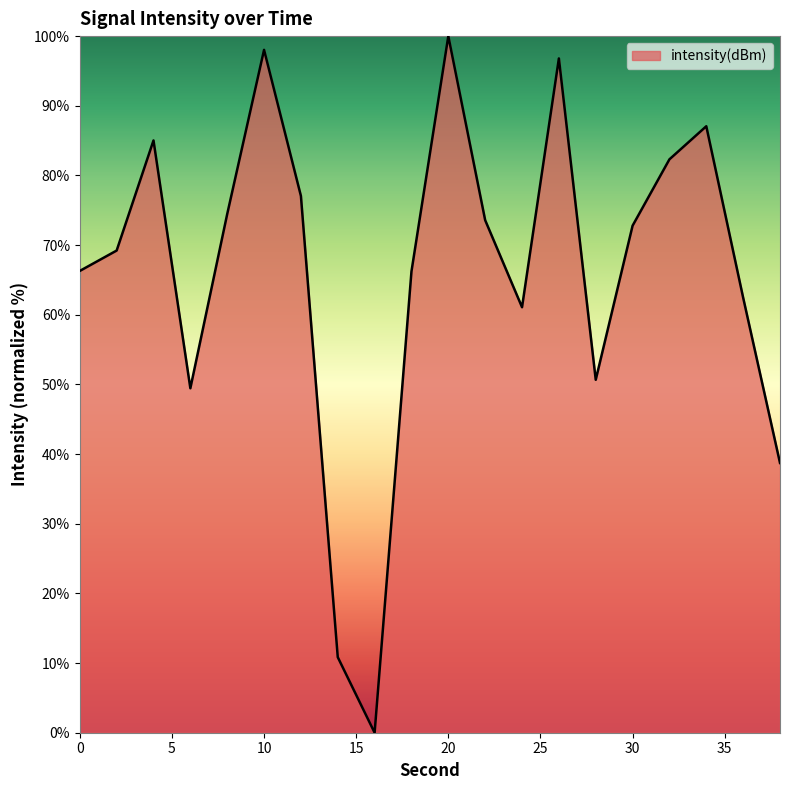

What is the greatest value displayed?

100.0